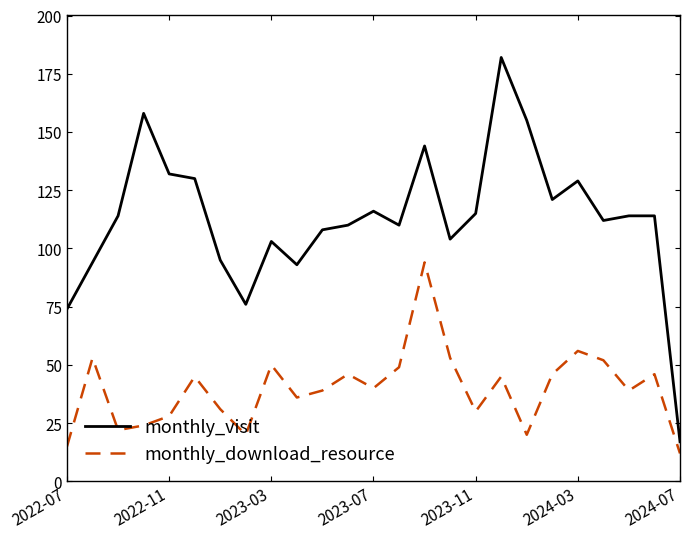

Which series has the largest range (max minus min)?

monthly_visit